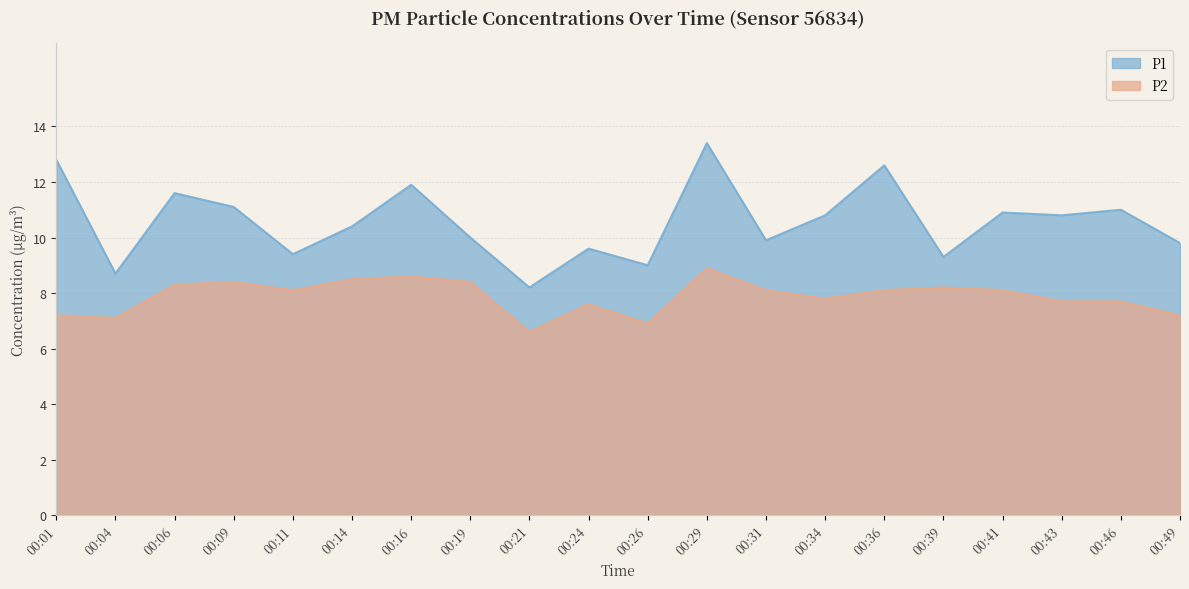

What is the smallest value displayed?

6.6